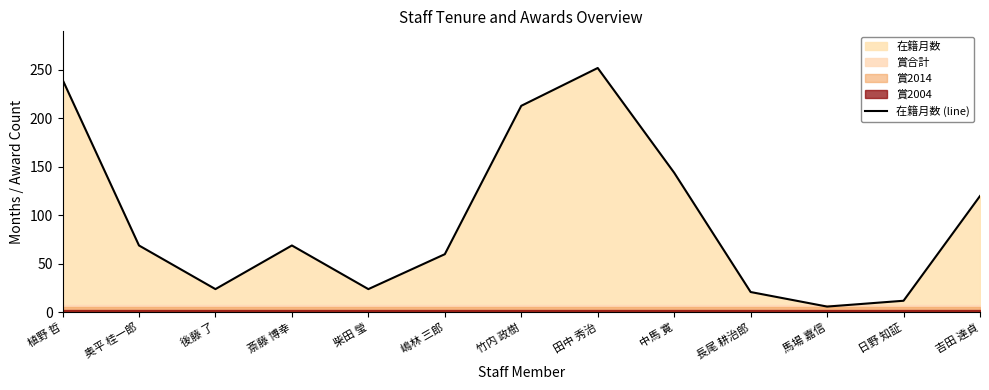

What position from the right is 中馬 寛?

5